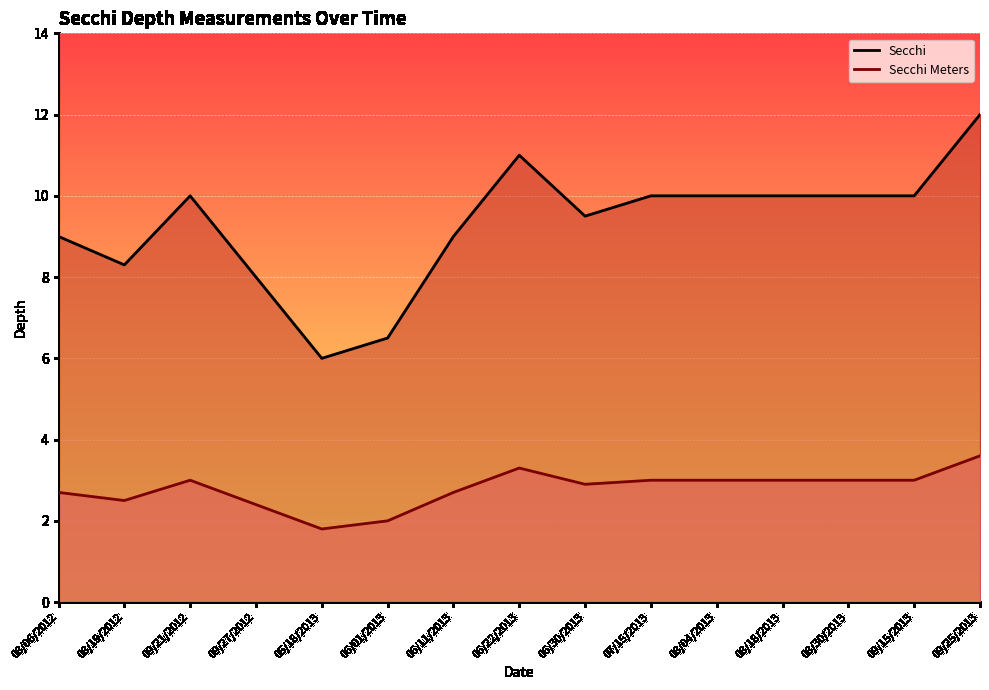

At which category does Secchi reach its first local peak?

09/21/2012